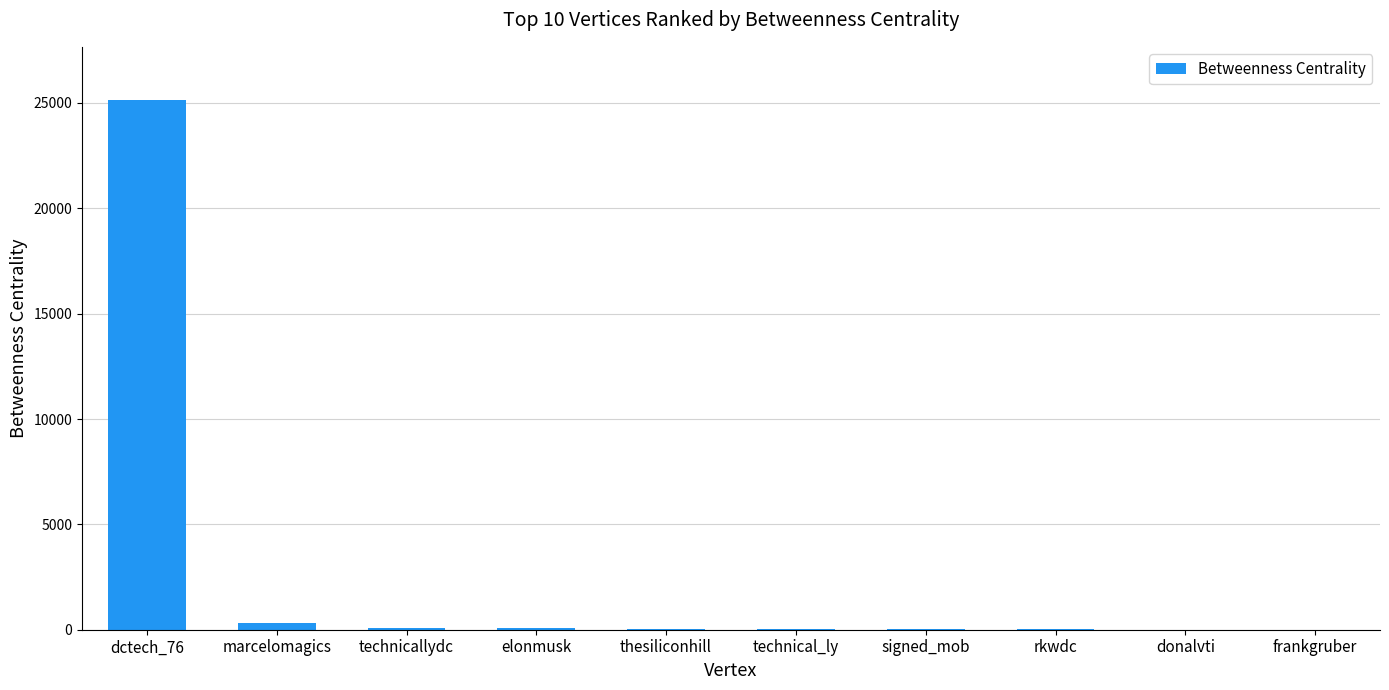

Are the bars horizontal?

No